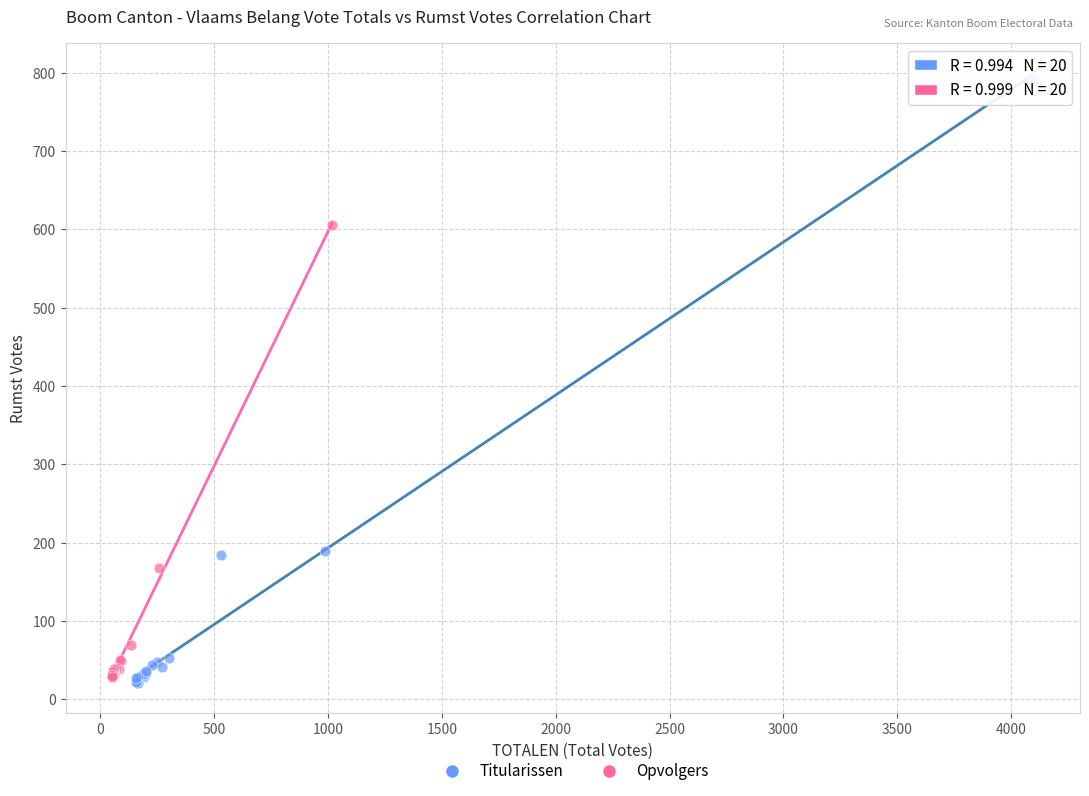

Which series contains the lowest Y value?

Titularissen